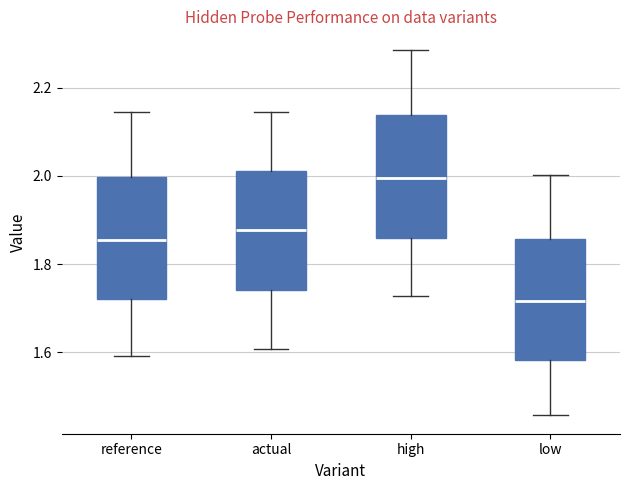

Reading left to right, read every box against the y-axis: the position of its median line, the range the box covers, and the ends of its whiskers. The values are not printed on the chart, so give them approximately, as read against the axis.

reference: median 1.86, box 1.72 to 2.00, whiskers 1.60 to 2.14
actual: median 1.88, box 1.74 to 2.02, whiskers 1.60 to 2.14
high: median 2.00, box 1.86 to 2.14, whiskers 1.72 to 2.28
low: median 1.72, box 1.58 to 1.86, whiskers 1.46 to 2.00